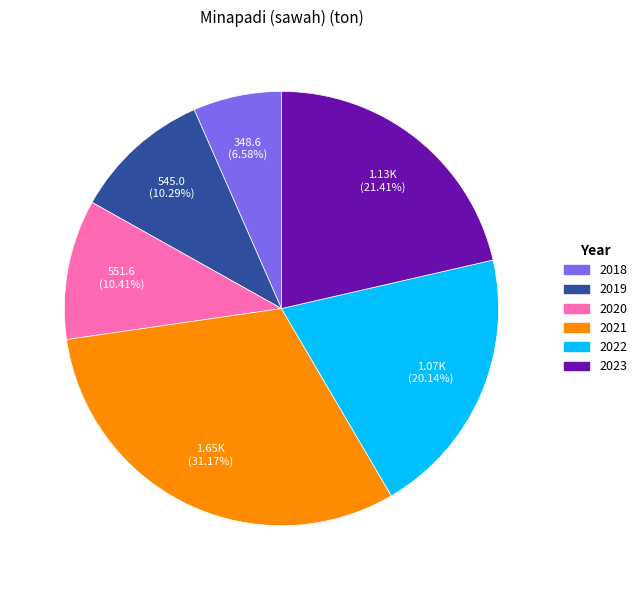

Is there a majority slice in this chart?

No